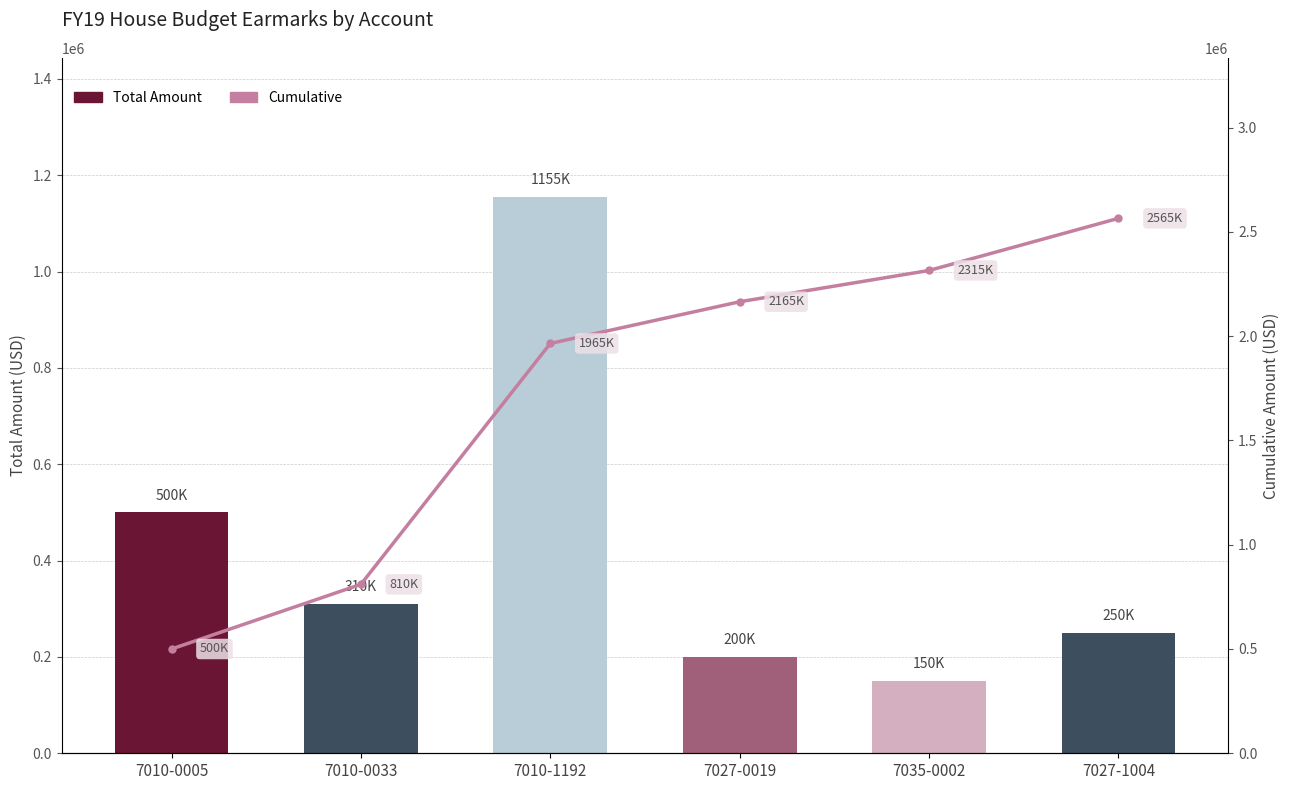

List the series in order of their peak value, lowest first.

Total Amount, Cumulative